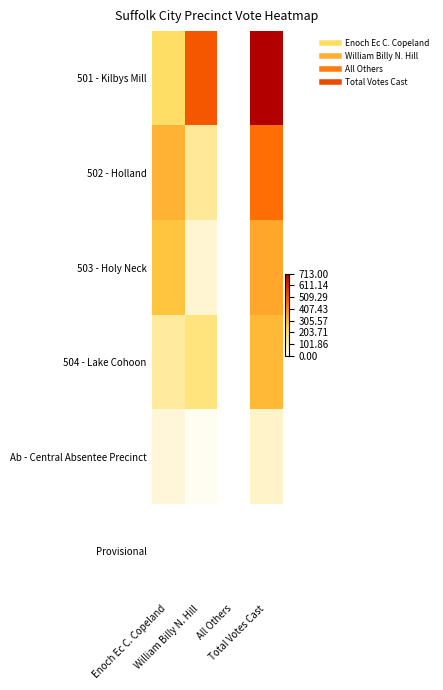

Count the number of data series in this chart.

6